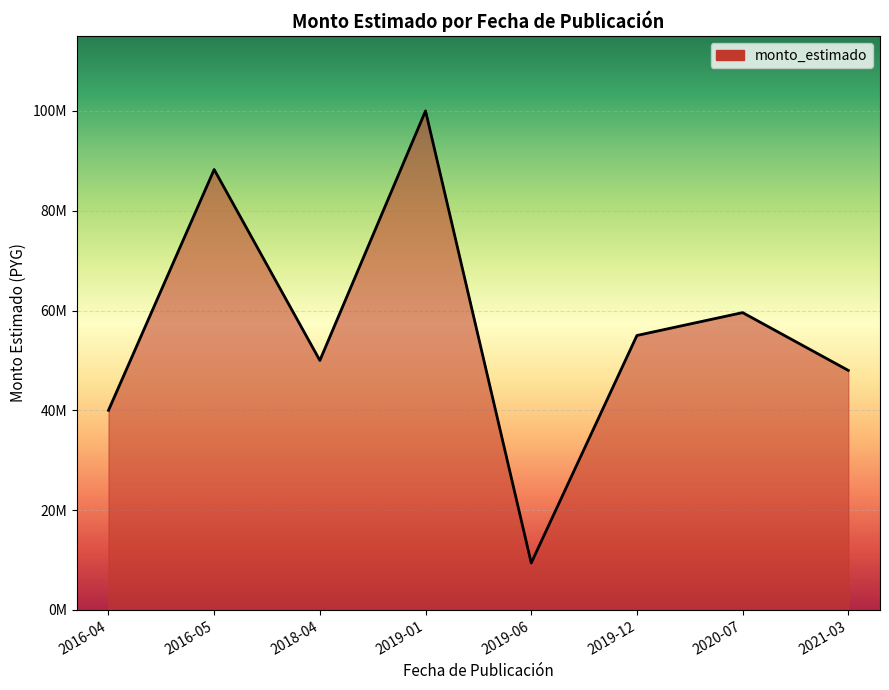

Does the chart have visible grid lines?

Yes